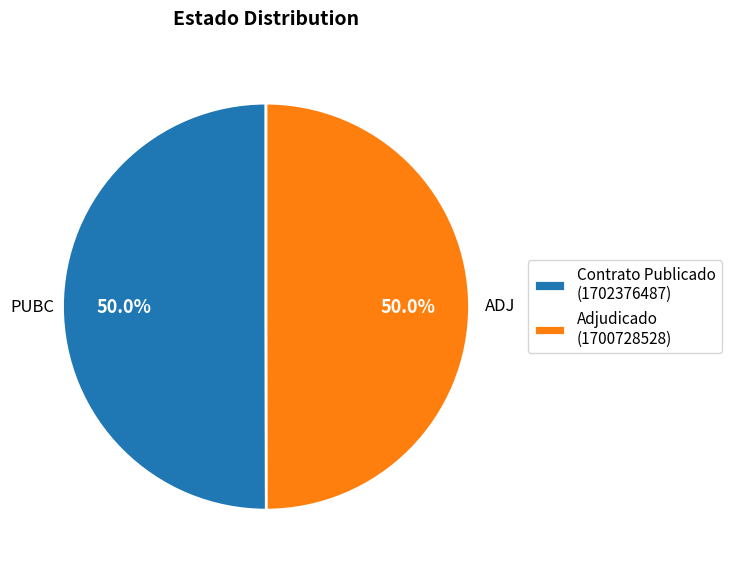

Approximately how many times larger is the value at Adjudicado (1700728528) compared to Contrato Publicado (1702376487)?

1.0